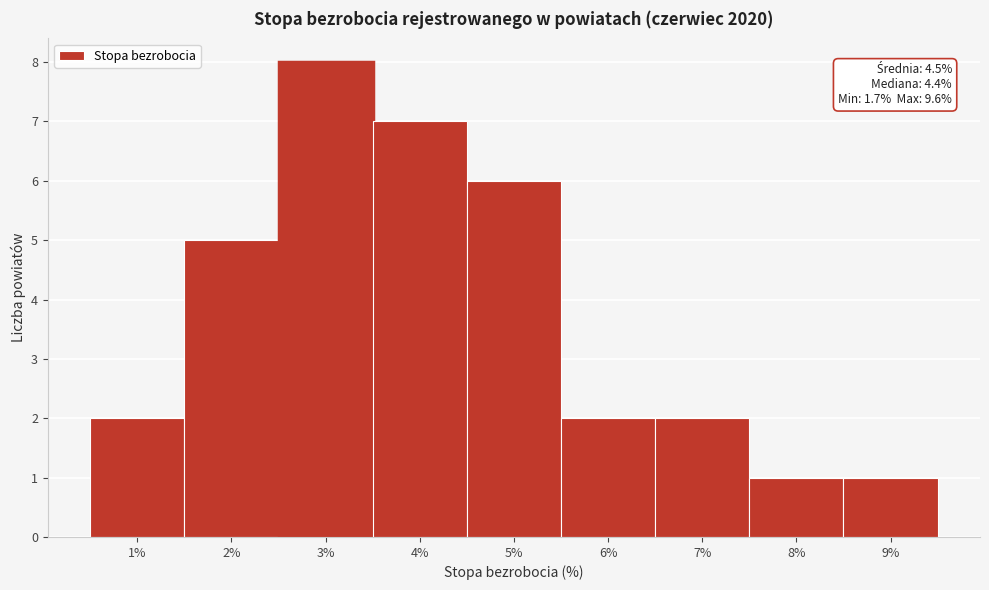

Reading left to right, transcribe all the data shown in this chart.

2	5	8	7	6	2	2	1	1